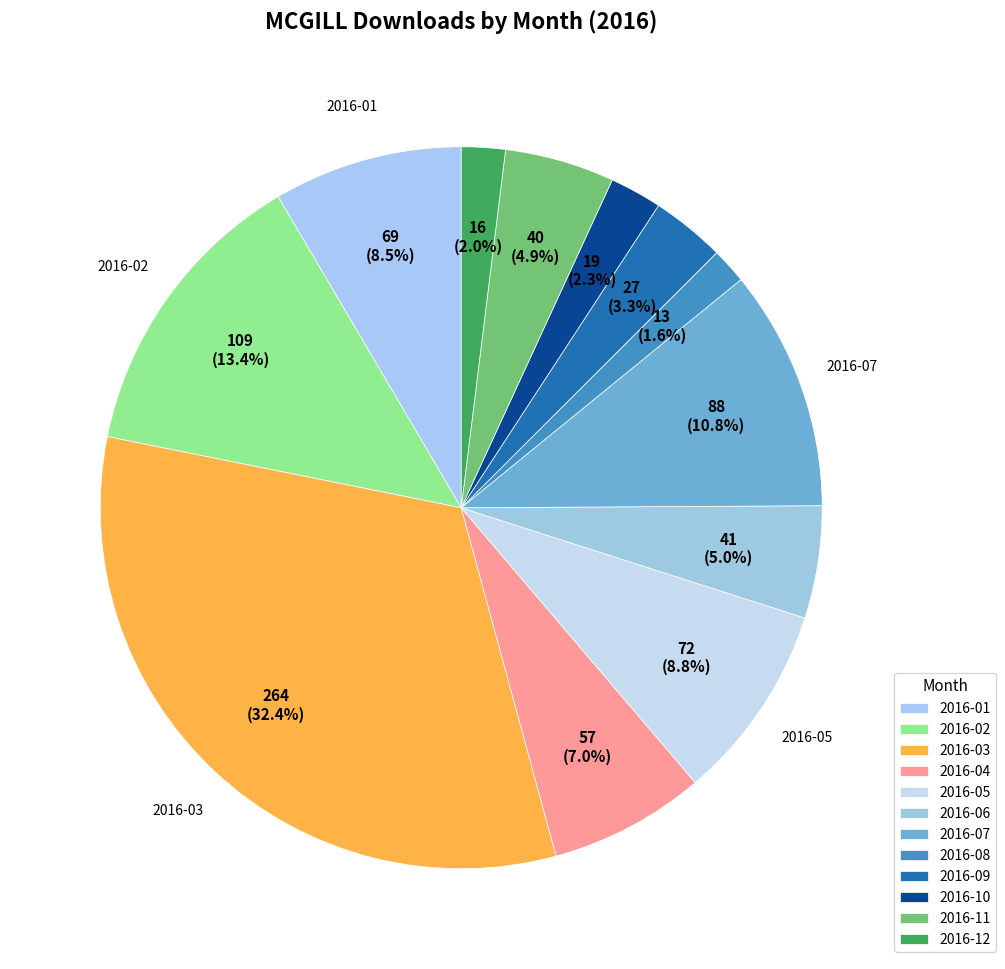

Which category has the biggest portion of the pie?

2016-03